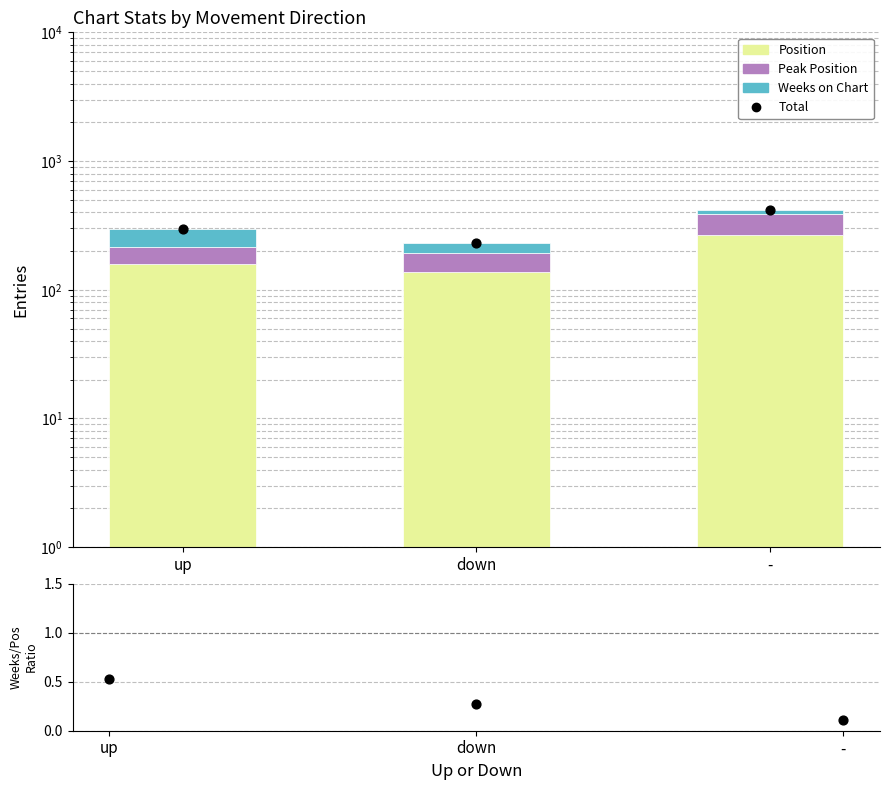

At which category is the sum across all series the highest?

-